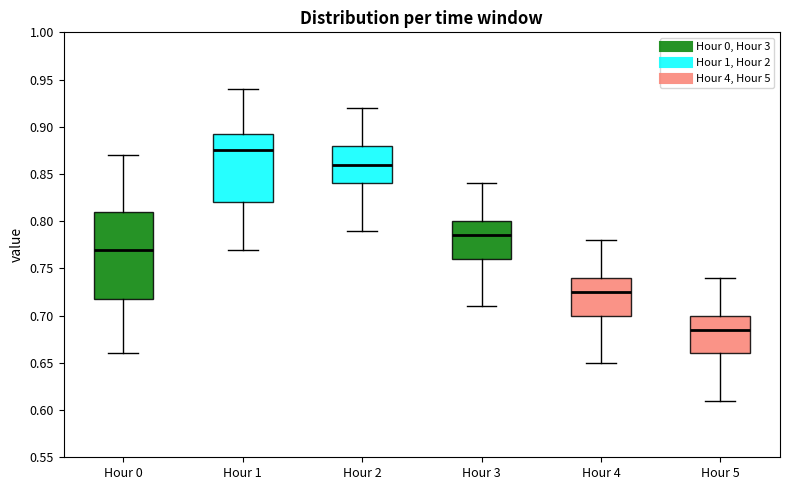

Reading left to right, read every box against the y-axis: the position of its median line, the range the box covers, and the ends of its whiskers. The values are not printed on the chart, so give them approximately, as read against the axis.

Hour 0: median 0.770, box 0.720 to 0.810, whiskers 0.660 to 0.870
Hour 1: median 0.875, box 0.820 to 0.895, whiskers 0.770 to 0.940
Hour 2: median 0.860, box 0.840 to 0.880, whiskers 0.790 to 0.920
Hour 3: median 0.785, box 0.760 to 0.800, whiskers 0.710 to 0.840
Hour 4: median 0.725, box 0.700 to 0.740, whiskers 0.650 to 0.780
Hour 5: median 0.685, box 0.660 to 0.700, whiskers 0.610 to 0.740